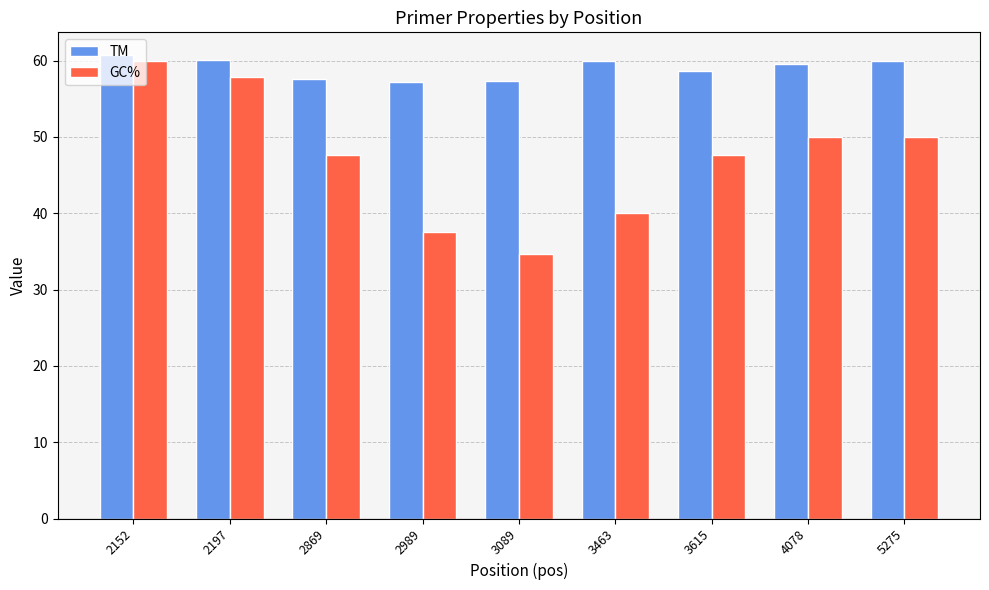

At which label does TM first exceed 59?

2152